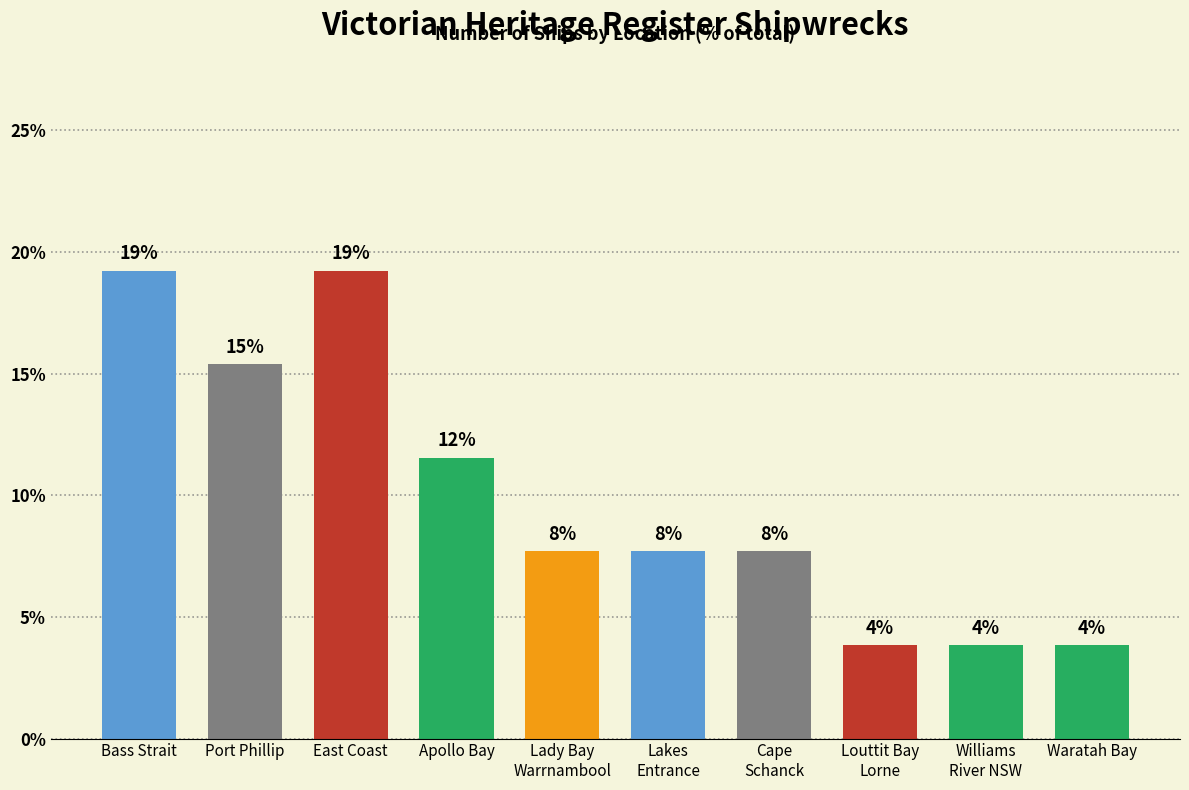

Reading left to right, what are all the values shown in this chart?

19.2	15.4	19.2	11.5	7.7	7.7	7.7	3.8	3.8	3.8